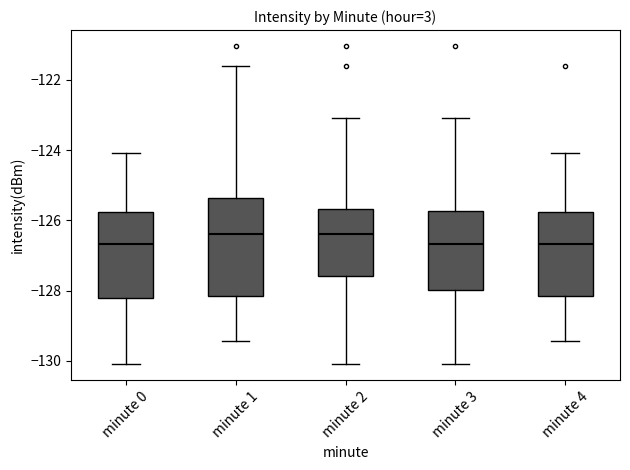

Which box is the tallest, from its lower edge to its upper edge?

minute 1